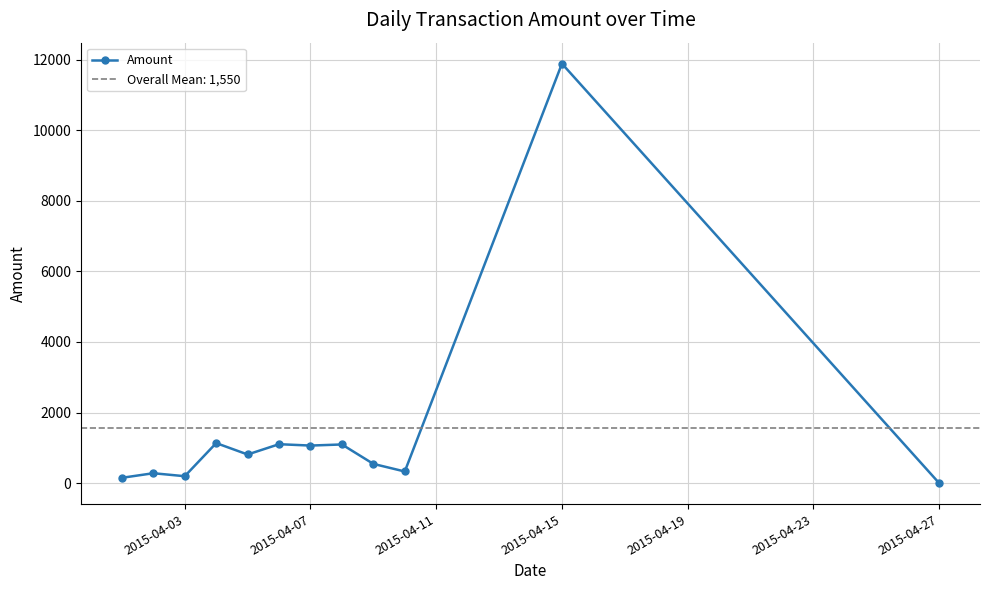

Which category has the highest value in the Amount series?

2015-04-15